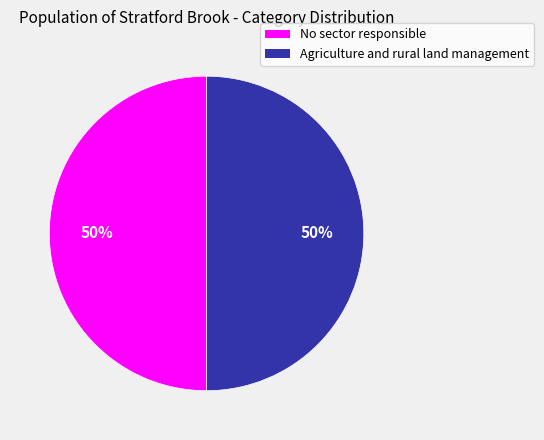

To the nearest percent, what is the combined percentage of Agriculture and rural land management and No sector responsible?

100%